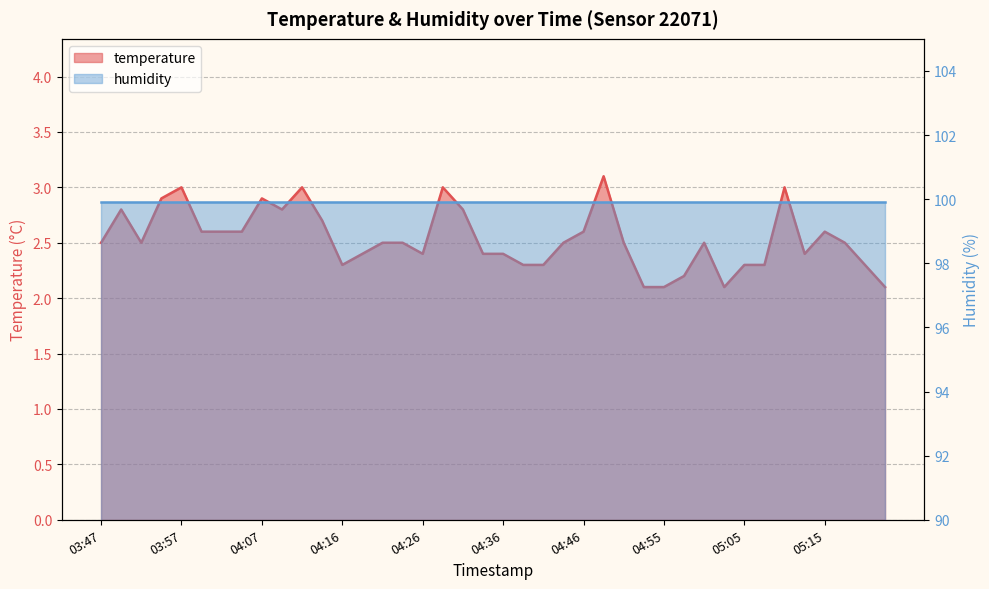

Approximately how many times larger is the value at 04:19 compared to 05:03?

1.1